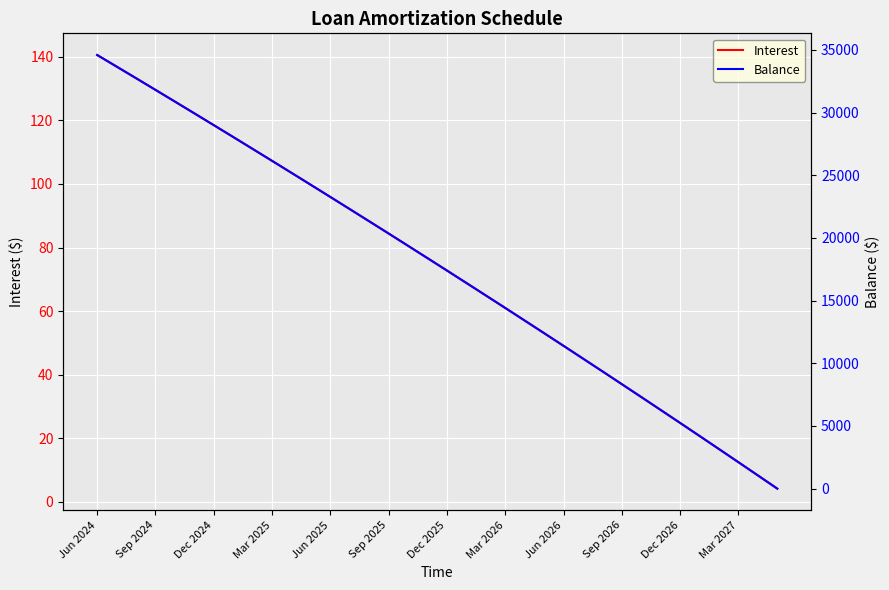

The value of Interest at Mar 2026 is 13.5. True or false?

False